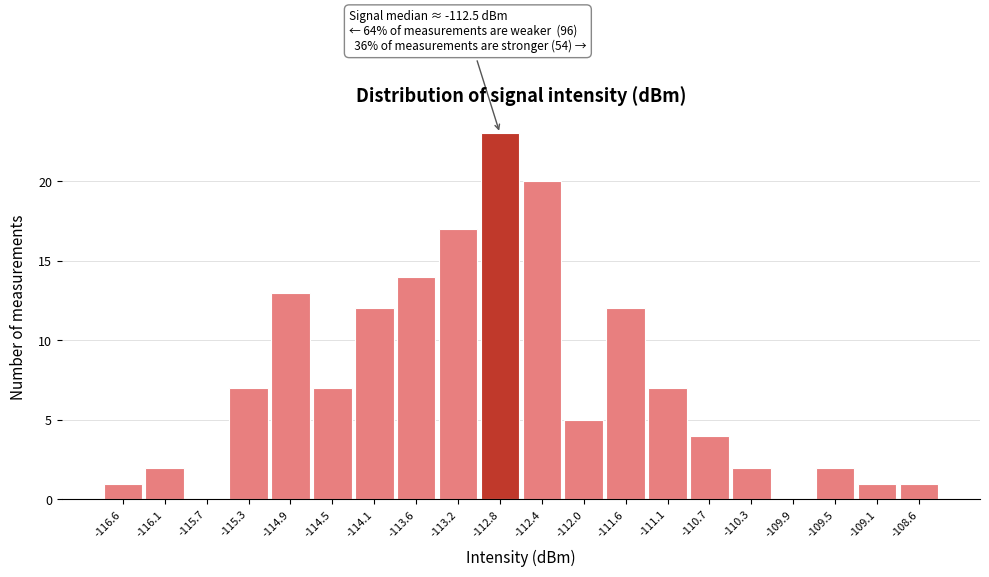

Reading left to right, list all the values displayed in this chart.

-116.6=1	-116.1=2	-115.7=0	-115.3=7	-114.9=13	-114.5=7	-114.1=12	-113.6=14	-113.2=17	-112.8=23	-112.4=20	-112.0=5	-111.6=12	-111.1=7	-110.7=4	-110.3=2	-109.9=0	-109.5=2	-109.1=1	-108.6=1